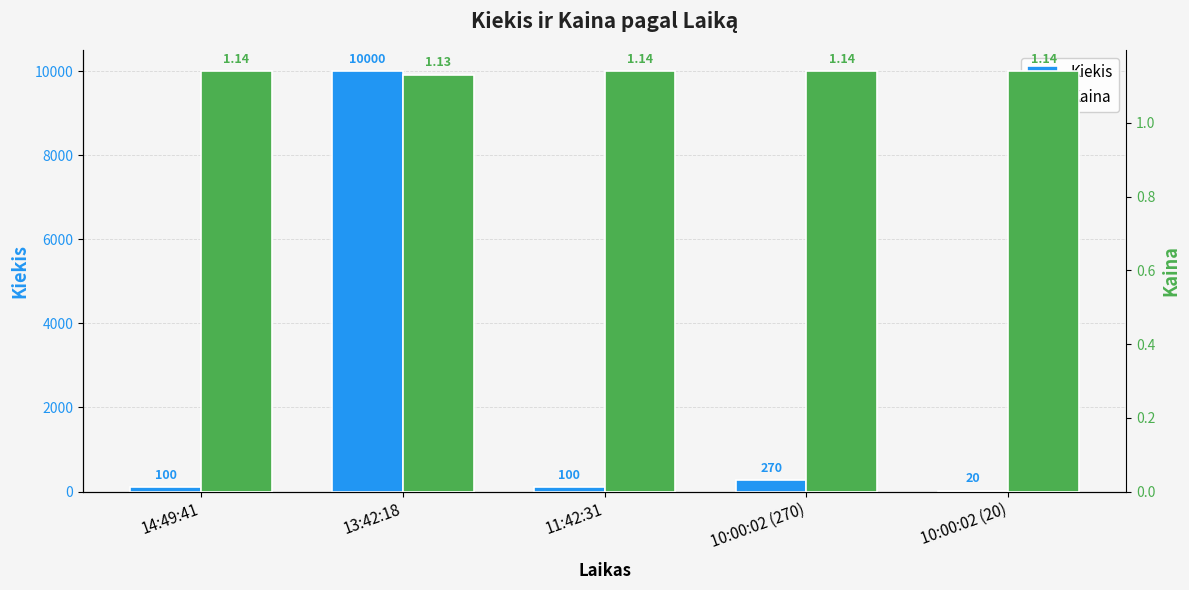

What value does the Kiekis series have at 11:42:31?

100.0